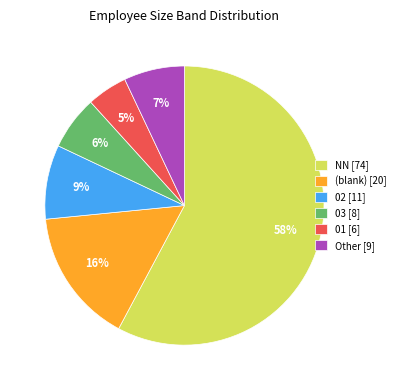

To the nearest percent, what is the difference between the NN [74] and 02 [11] slice percentages?

49%